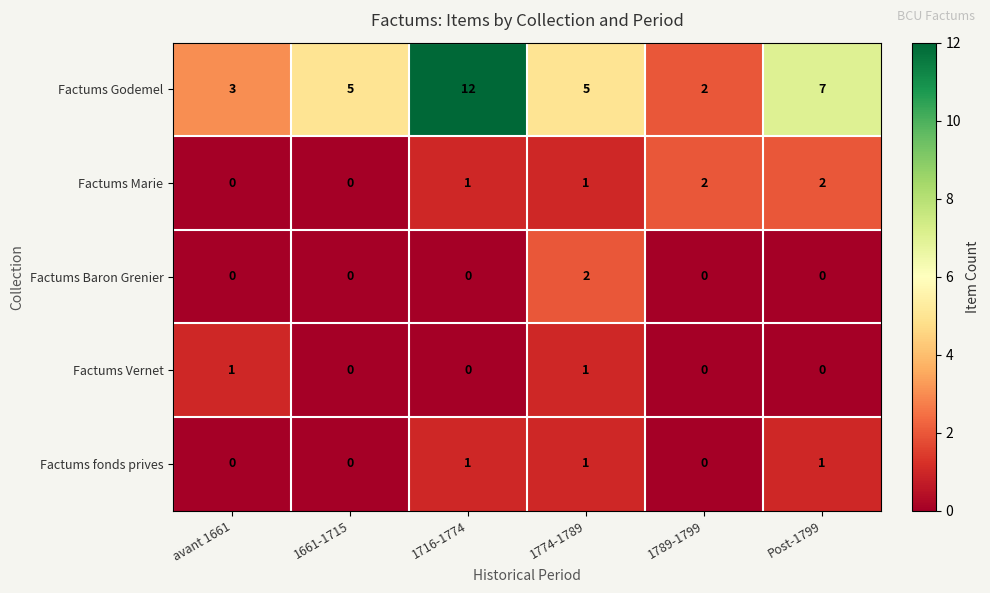

What is the sum of all Factums Marie values?

6